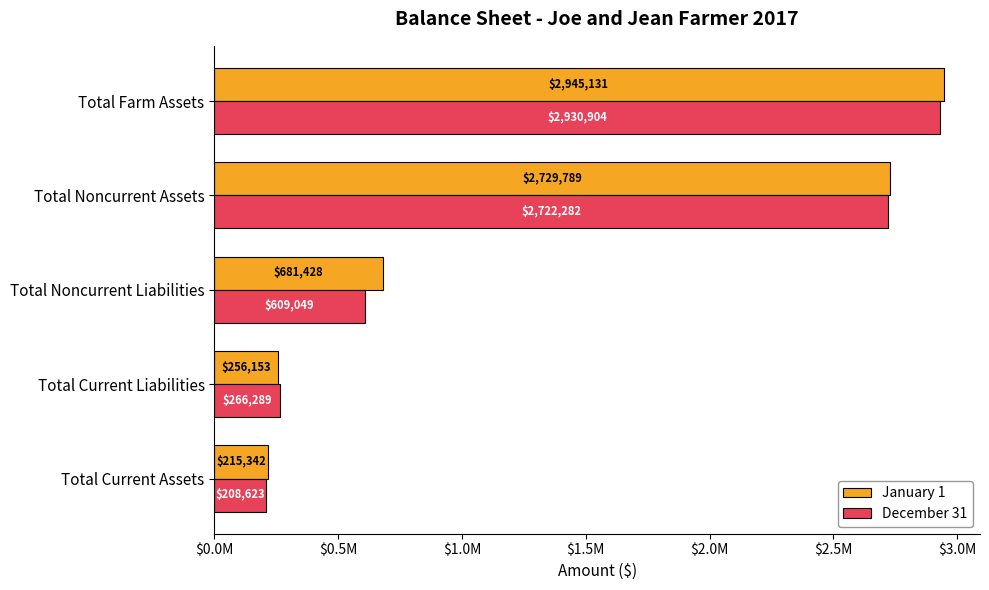

What are all the series names shown in the legend?

January 1, December 31